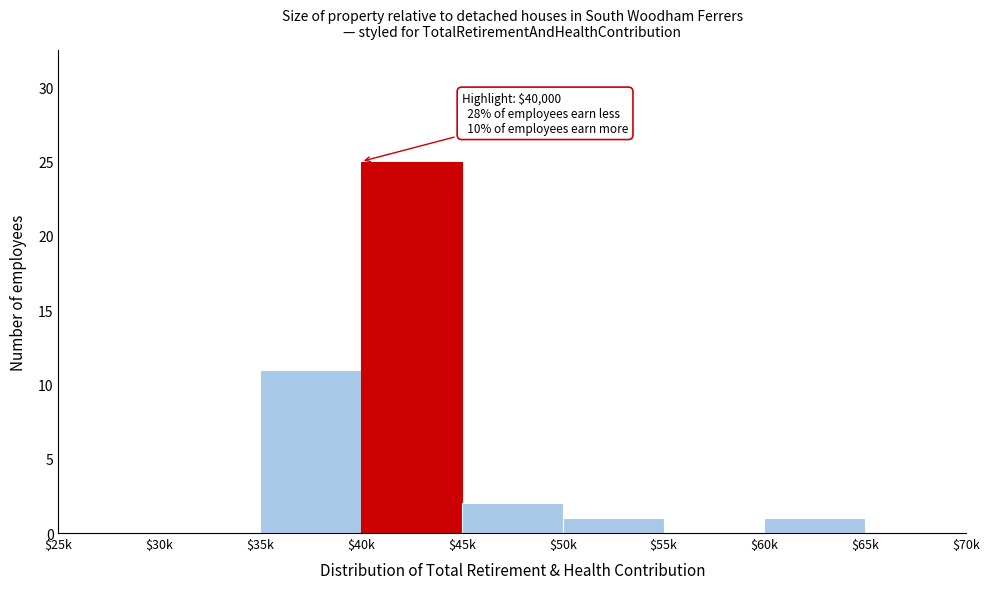

Which label corresponds to the largest value in the chart?

$40k